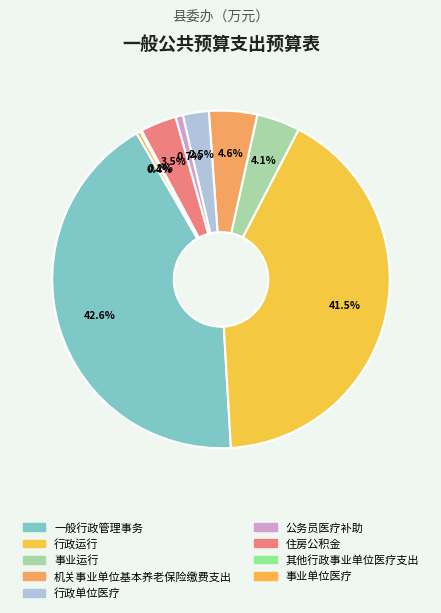

To the nearest percent, what is the difference between the largest and smallest slice percentages?

42%